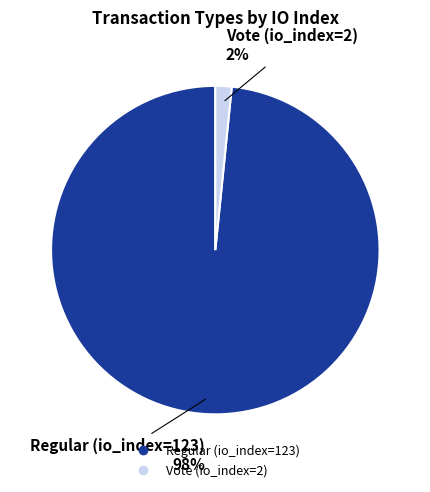

To the nearest percent, what percentage of the pie is Vote (io_index=2)?

2%